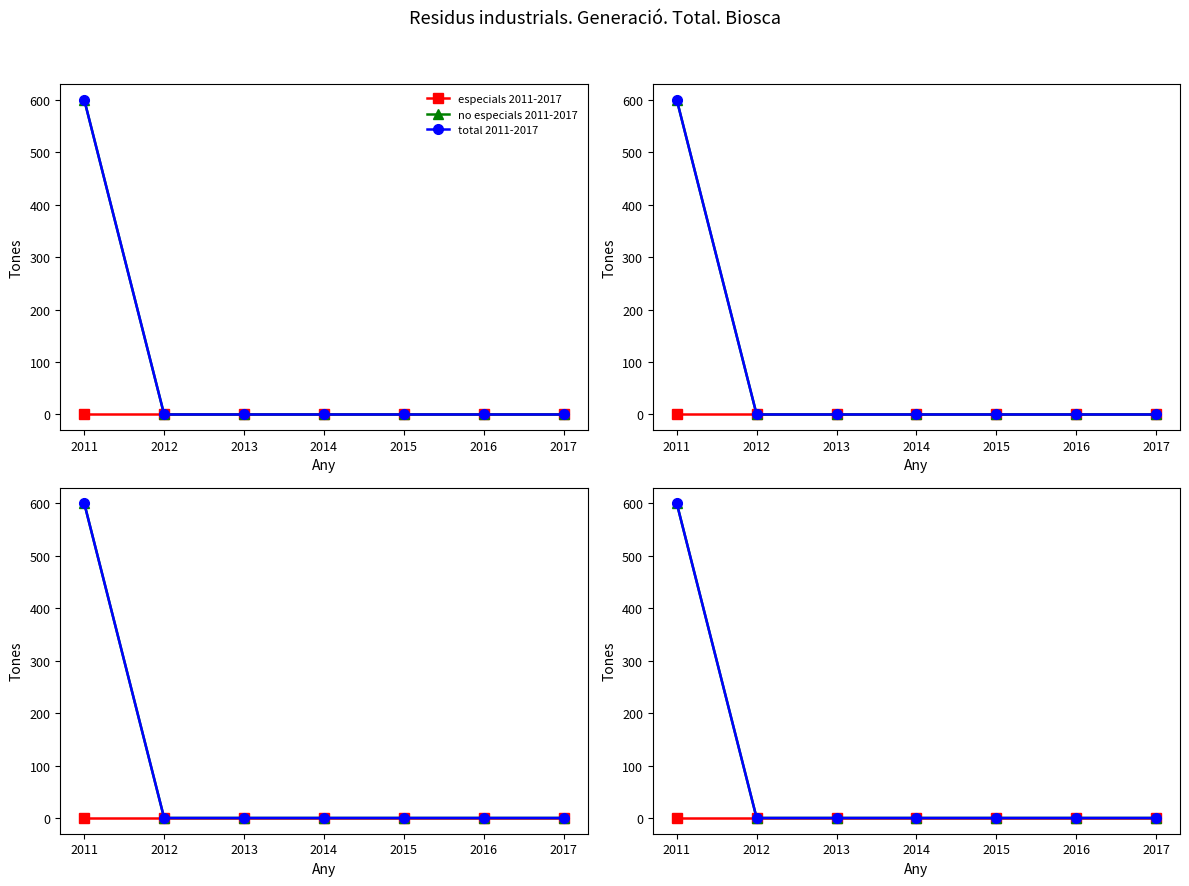

The value of total 2011-2017 at 2014 is -244. True or false?

False